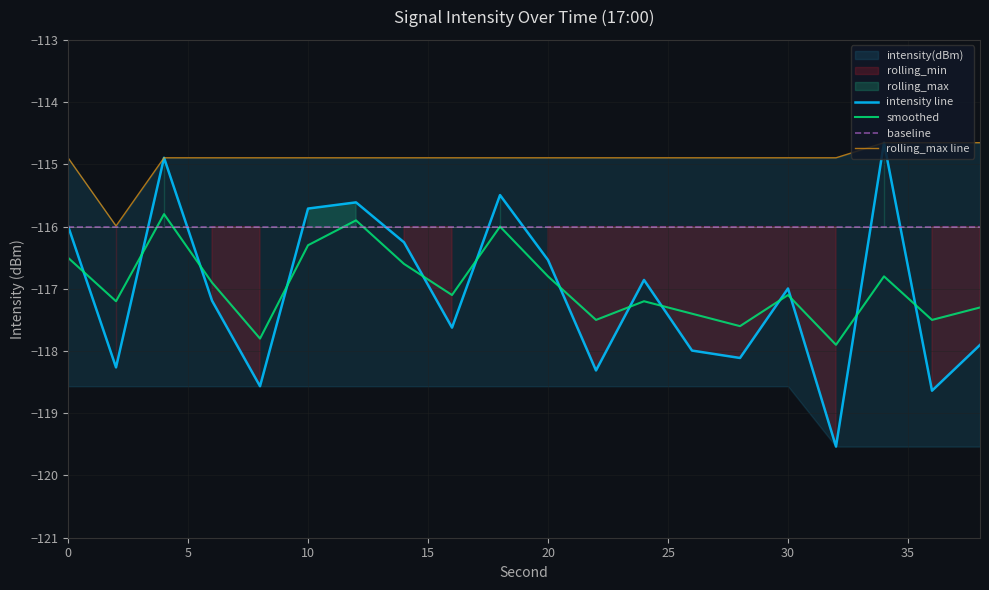

What is the maximum value for intensity line?

-114.7